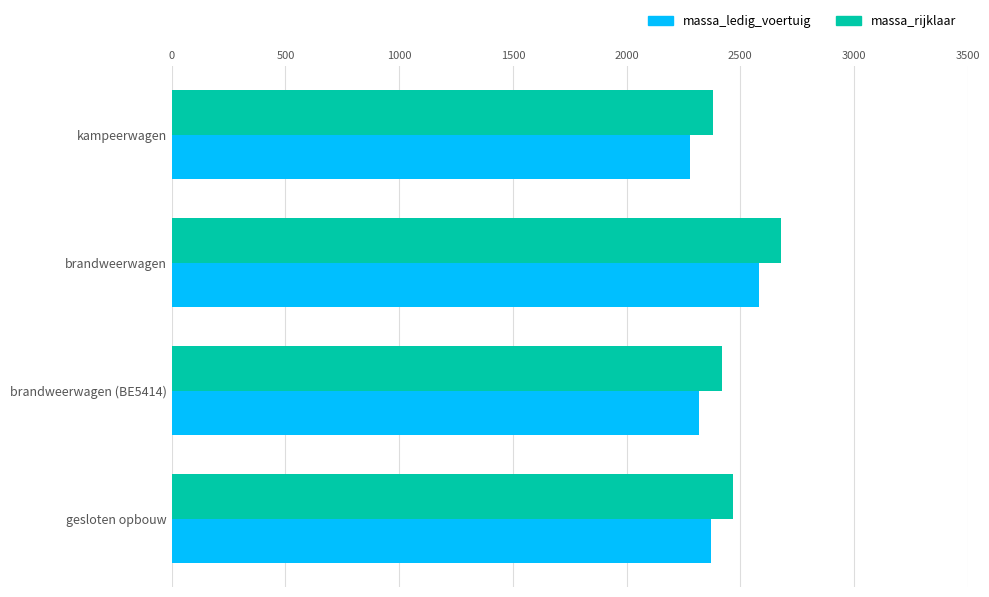

What is the spread (max minus min) of values at brandweerwagen (BE5414)?

100